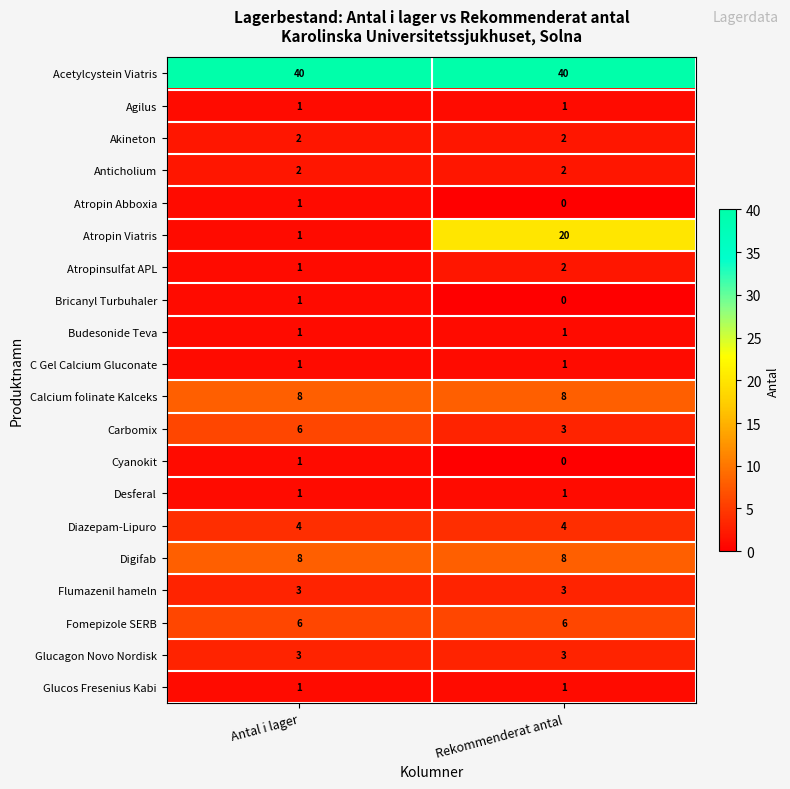

What is the spread (max minus min) of values at Rekommenderat antal?

40